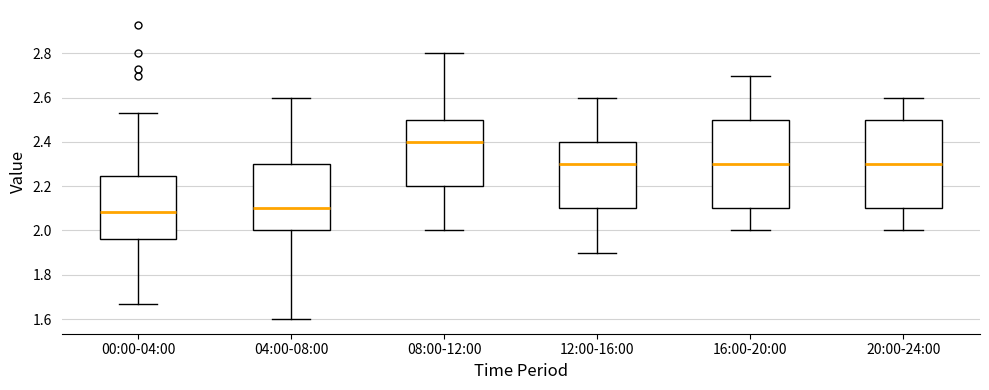

Where is the lower edge of the box for 16:00-20:00 on the y-axis? The values are not printed on the chart, so give them approximately, as read against the axis.

2.10